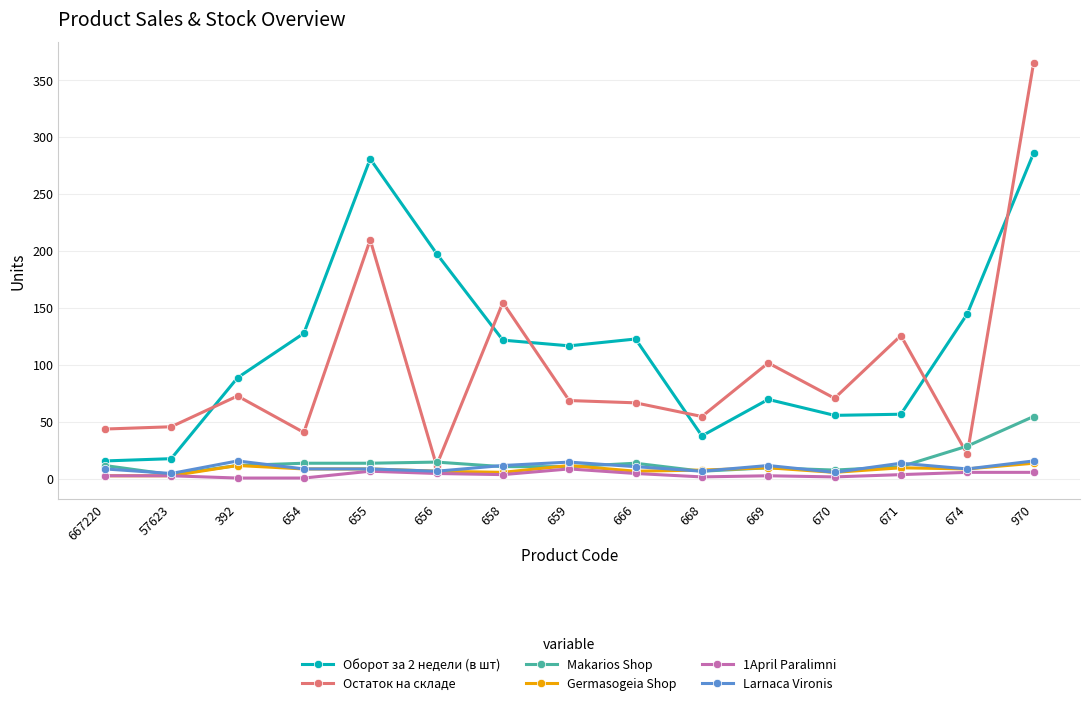

Between 656 and 671, which series saw the biggest shift?

Оборот за 2 недели (в шт)